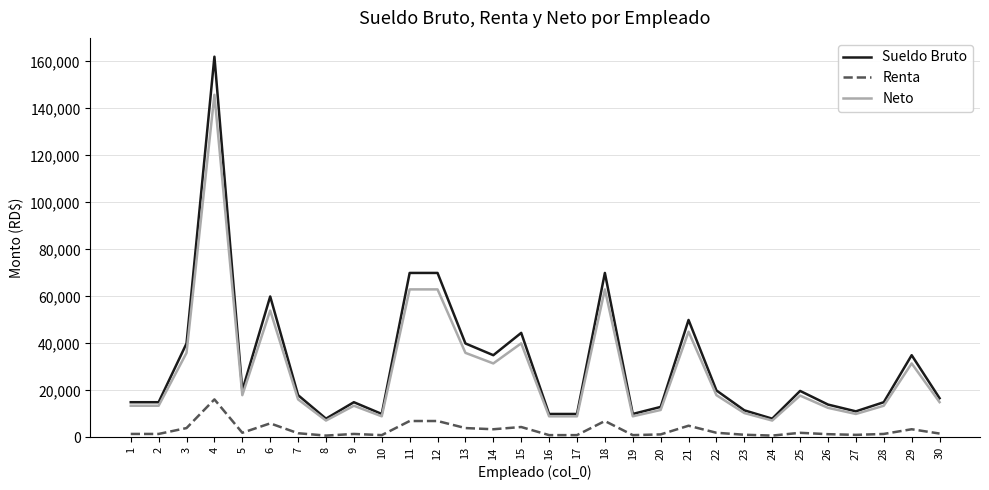

The Sueldo Bruto series shows 35000.0 at 29. True or false?

True